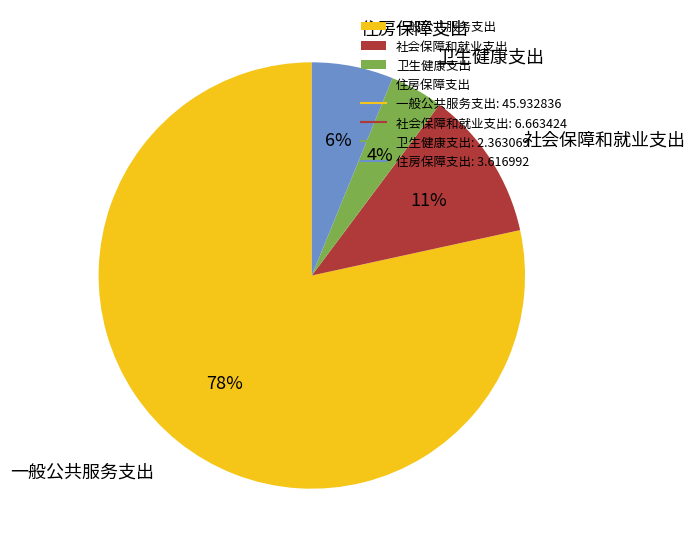

What percentage is the 卫生健康支出 slice, to the nearest percent?

4%